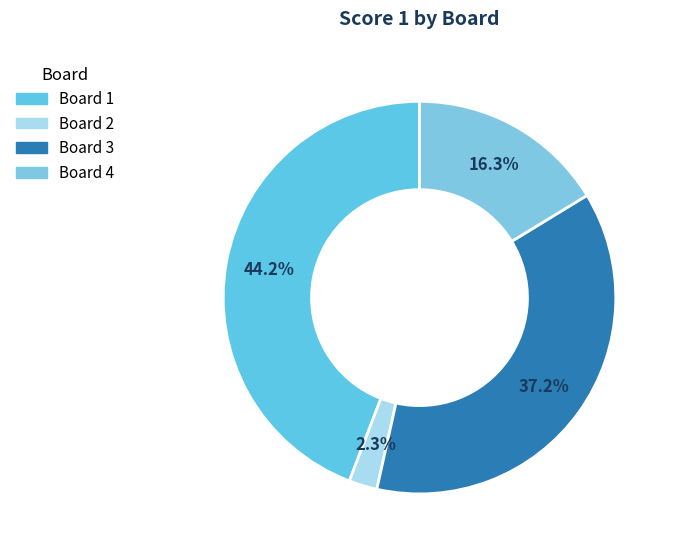

How many slices are in this pie chart?

4